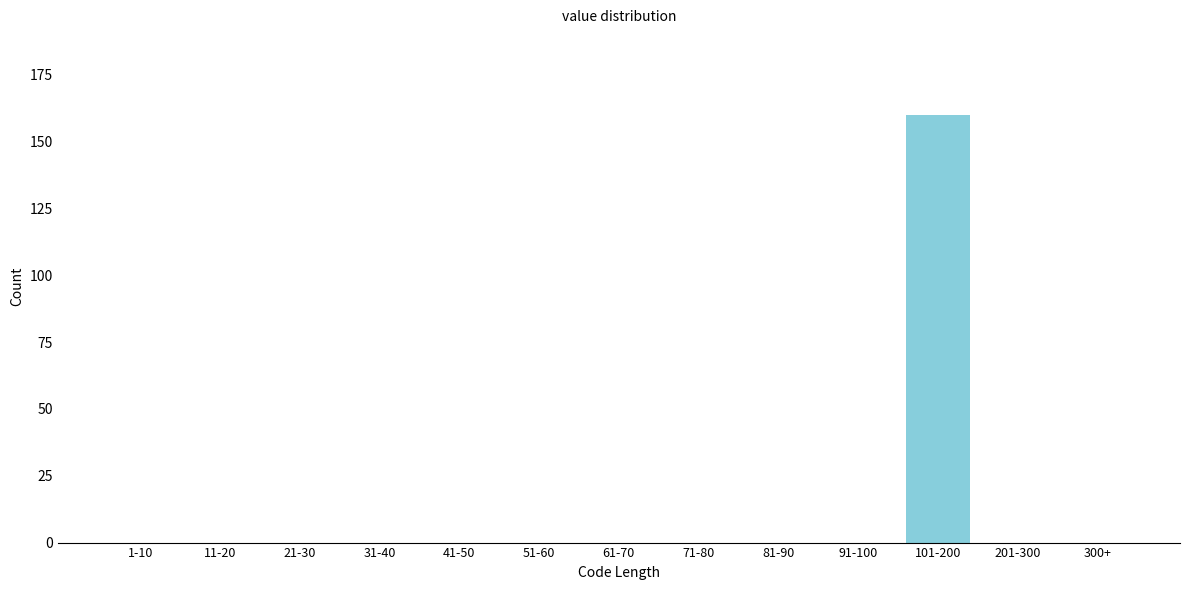

Reading left to right, list all the values displayed in this chart.

1-10=0	11-20=0	21-30=0	31-40=0	41-50=0	51-60=0	61-70=0	71-80=0	81-90=0	91-100=0	101-200=160	201-300=0	300+=0